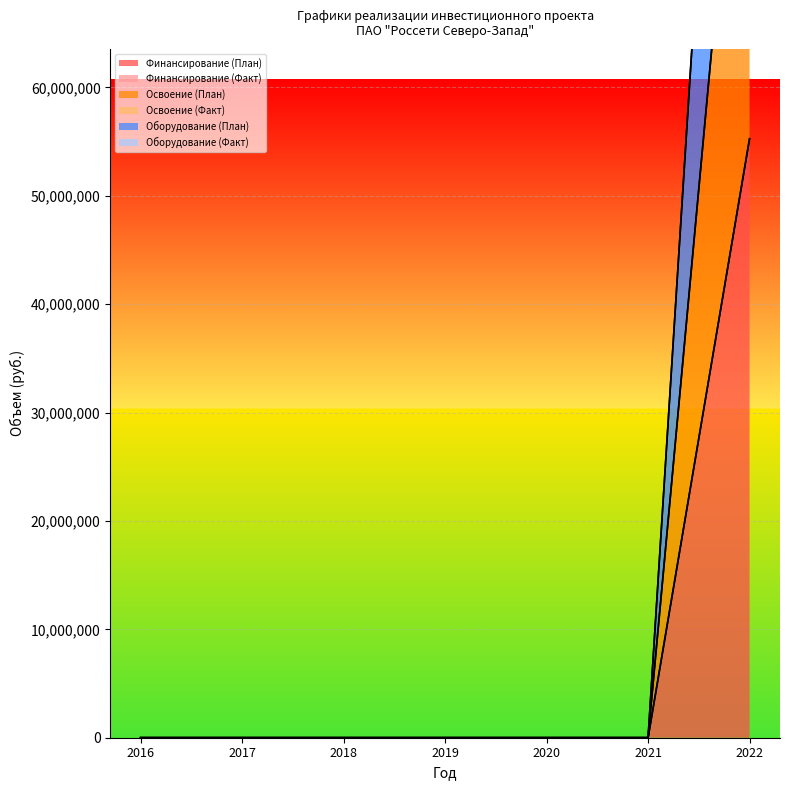

The Освоение (План) series shows 53614667 at 2020. True or false?

False